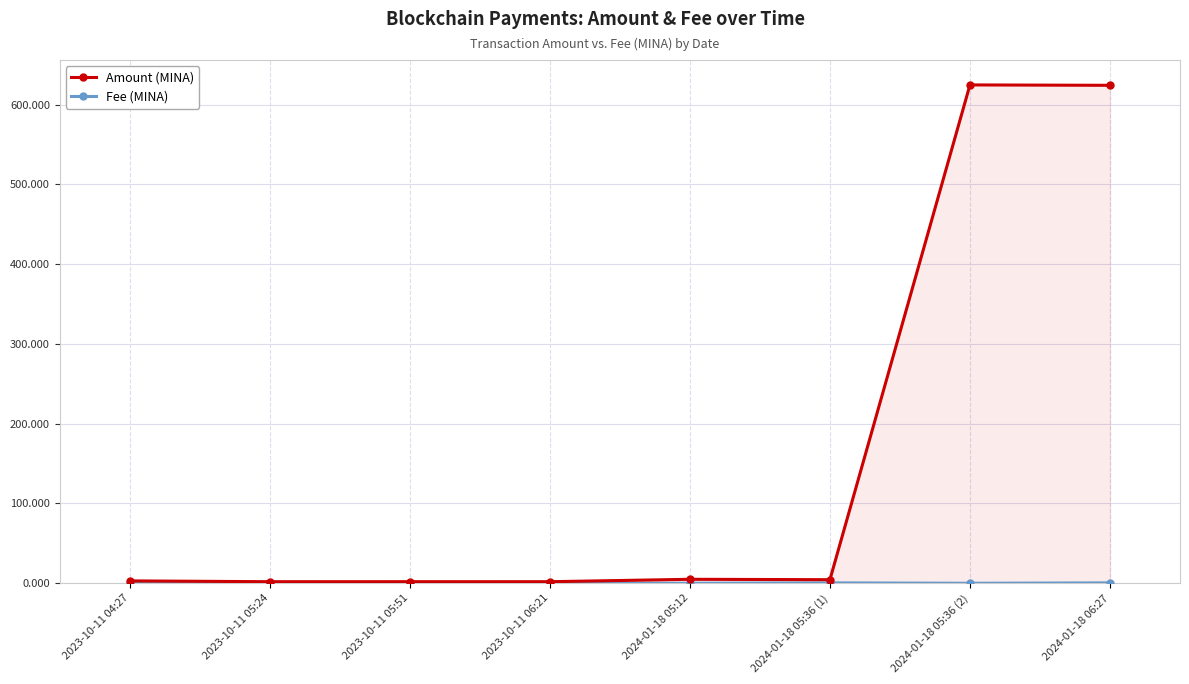

True or false: Amount (MINA) and Fee (MINA) cross at least once.

False